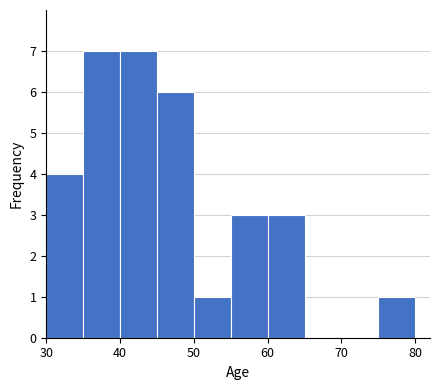

How tall is the bar that spans 30 to 35 on the x-axis? The values are not printed on the chart, so give them approximately, as read against the axis.

4